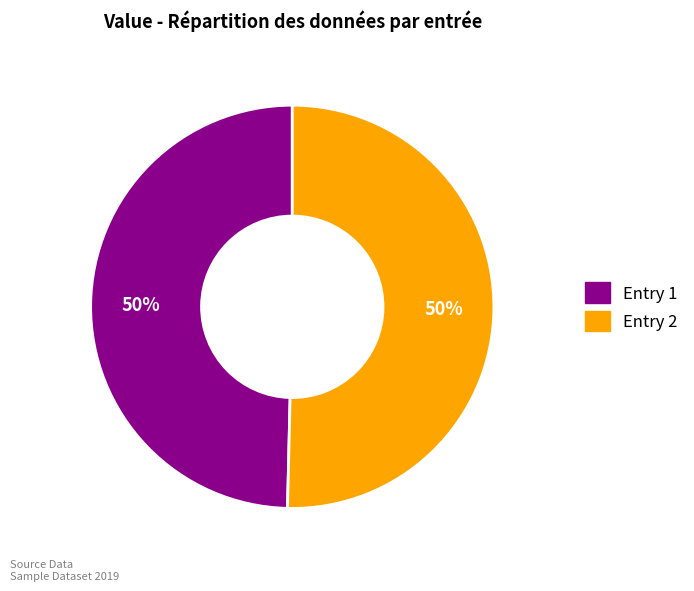

Approximately how many times larger is the value at Entry 1 compared to Entry 2?

1.0